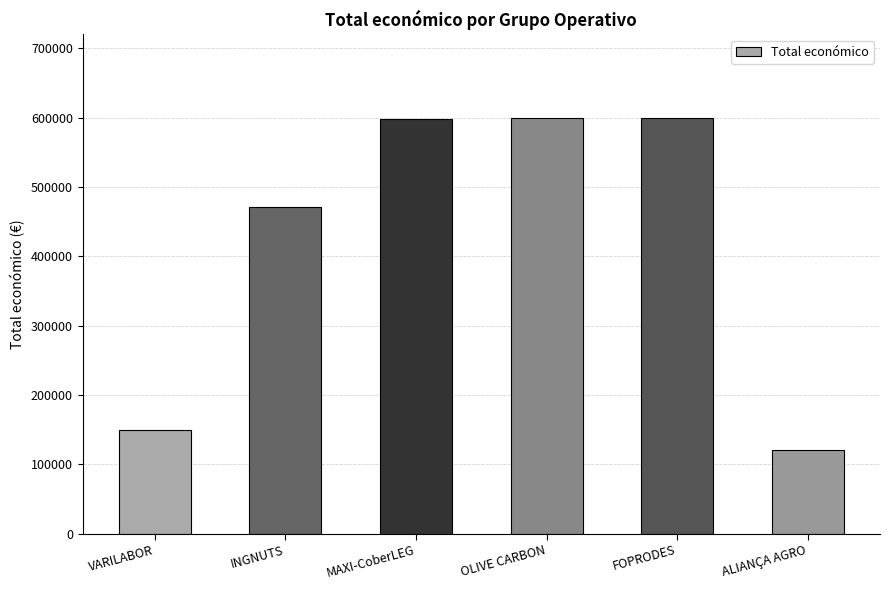

What is the sum of all values?

2538487